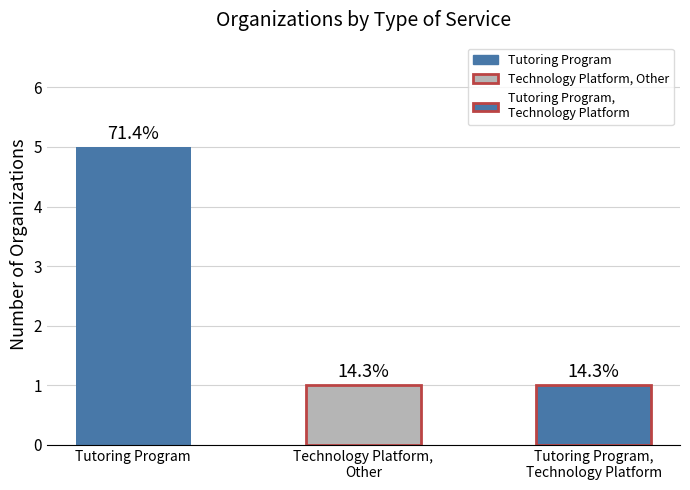

Which has a higher value, Tutoring Program,
Technology Platform or Technology Platform,
Other?

Tutoring Program,
Technology Platform